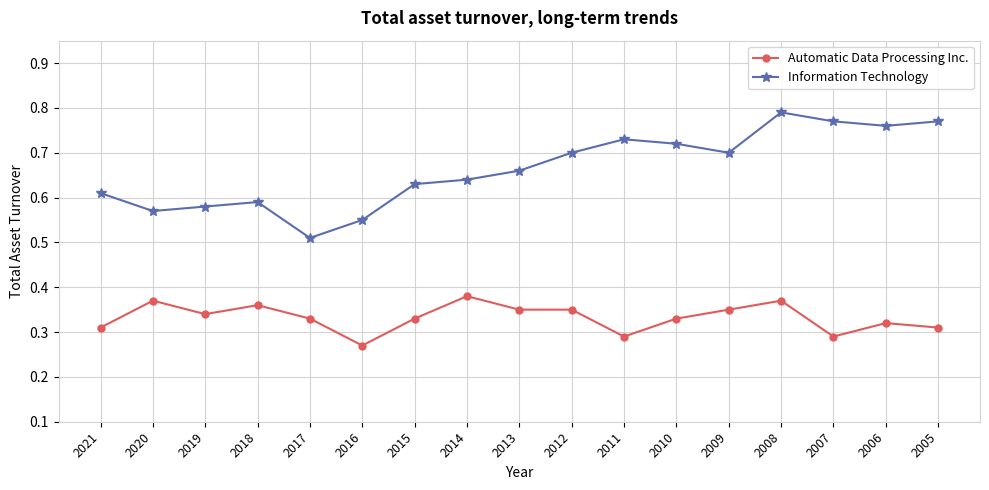

How many categories are shown in the chart?

17